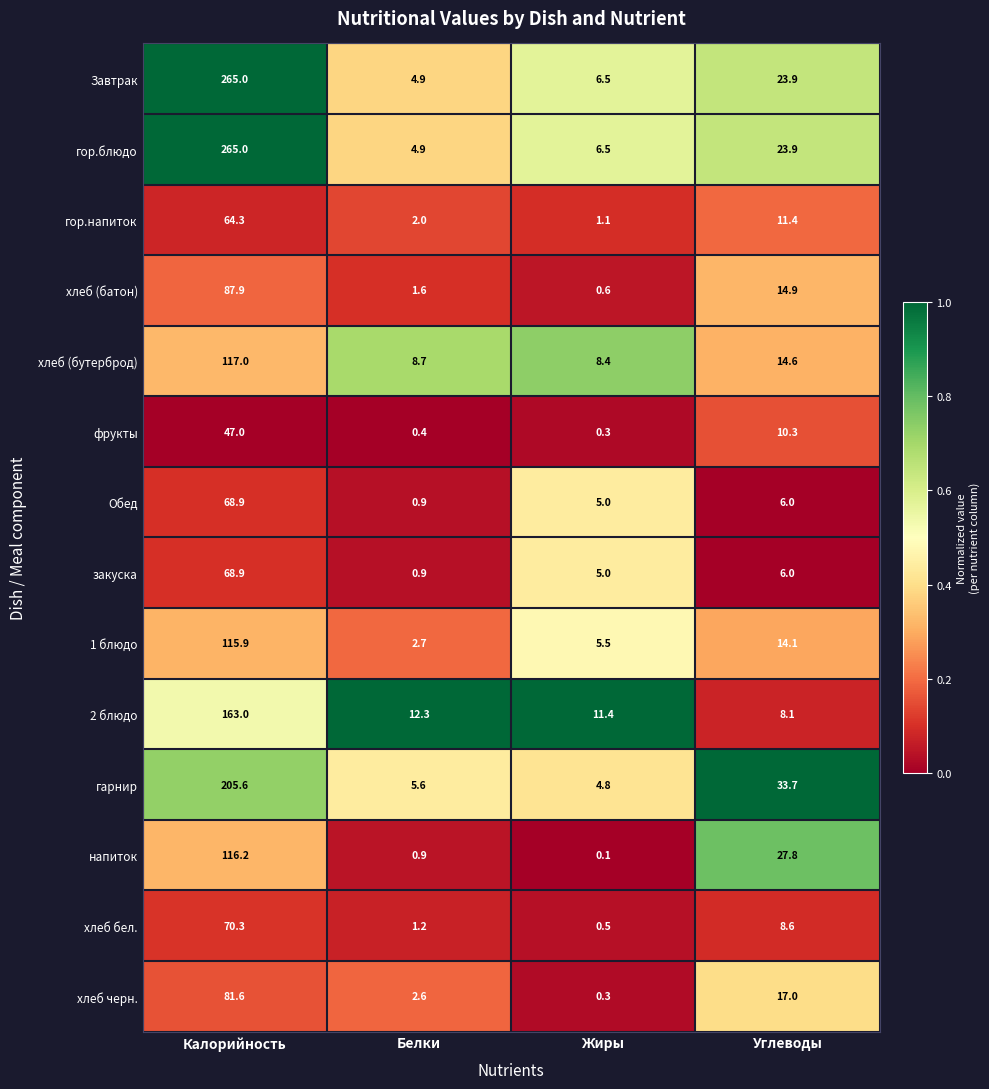

At how many categories does at least one series exceed 0?

4